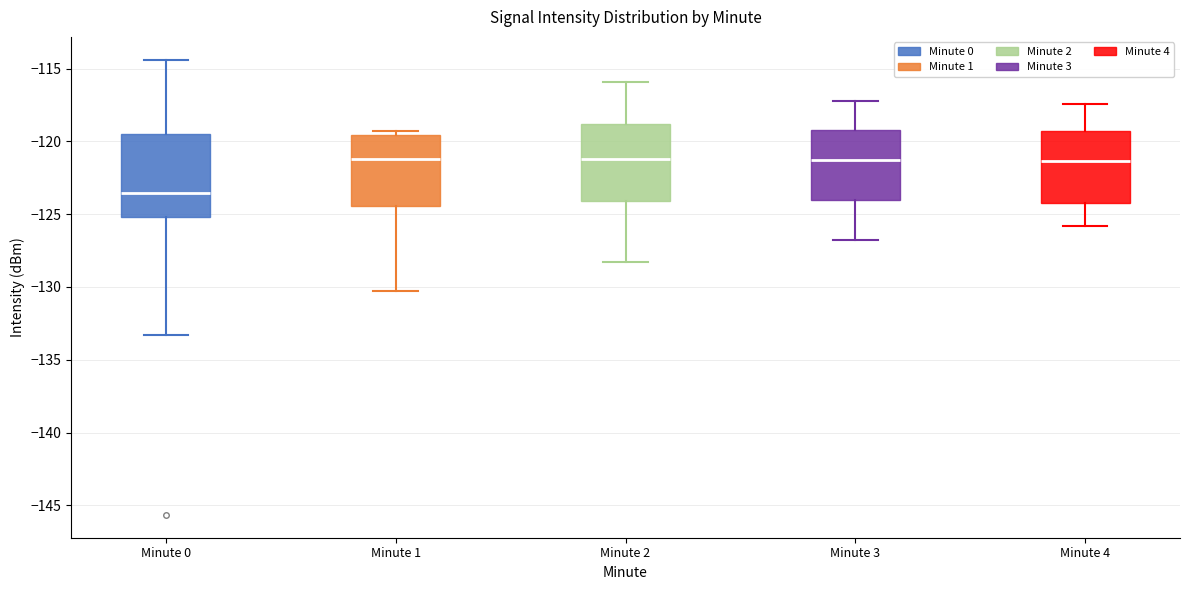

Reading left to right, transcribe this box plot: for each box, give where its median line is, the range the box spans, and where its two whiskers end, as read against the y-axis. The values are not printed on the chart, so give them approximately, as read against the axis.

Minute 0: median -123.5, box -125.0 to -119.5, whiskers -133.5 to -114.5
Minute 1: median -121.0, box -124.5 to -119.5, whiskers -130.5 to -119.5 (just above the box's upper edge)
Minute 2: median -121.0, box -124.0 to -119.0, whiskers -128.5 to -116.0
Minute 3: median -121.5, box -124.0 to -119.0, whiskers -127.0 to -117.0
Minute 4: median -121.5, box -124.0 to -119.5, whiskers -126.0 to -117.5